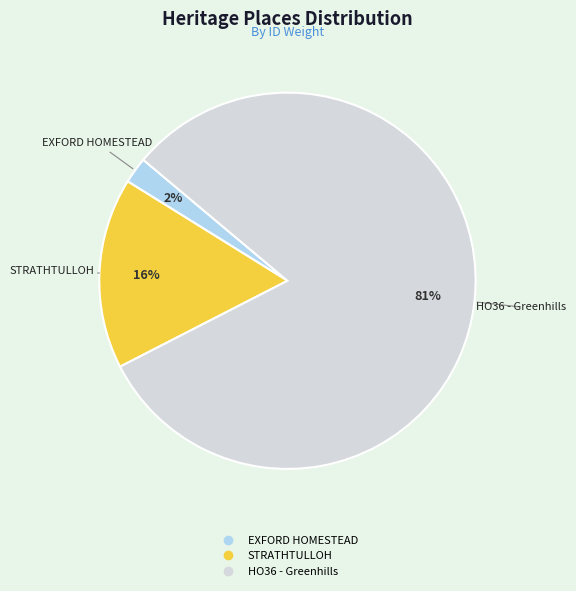

To the nearest percent, what portion does STRATHTULLOH represent?

16%